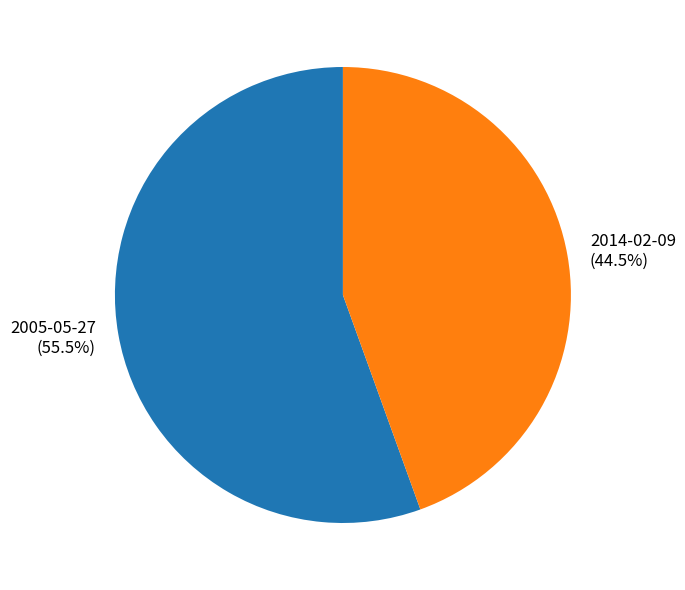

Which category has the smallest portion of the pie?

2014-02-09